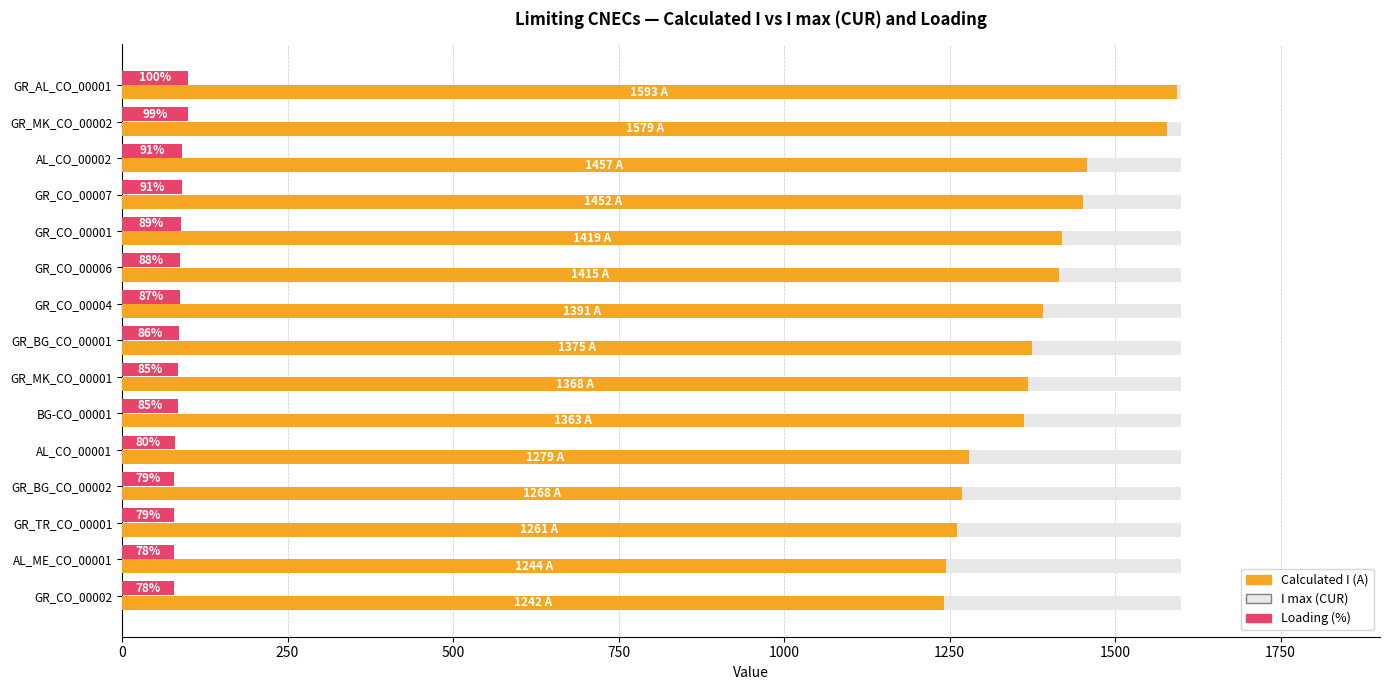

What is the sum of the Calculated I (A) values at AL_CO_00002 and GR_BG_CO_00001?

2832